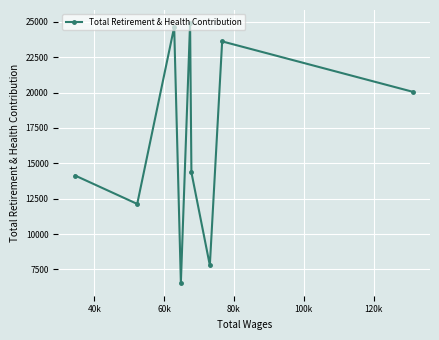

How many interior local peaks (higher than both neighbors) does the data have?

3